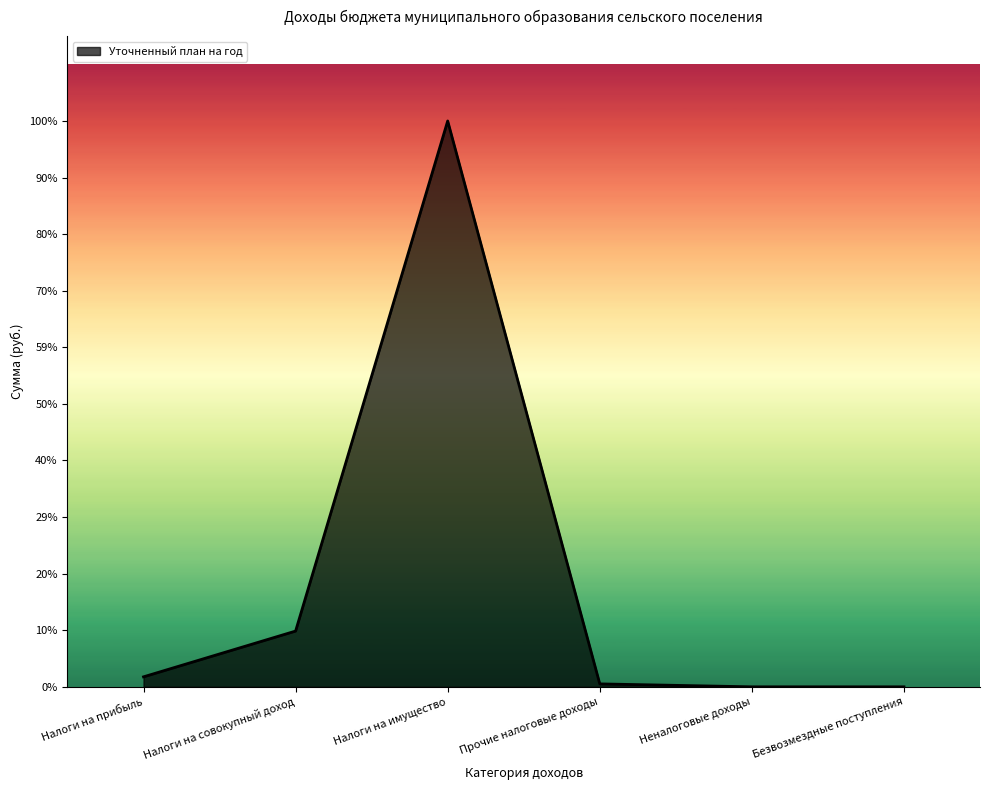

What position from the right is Безвозмездные поступления?

1